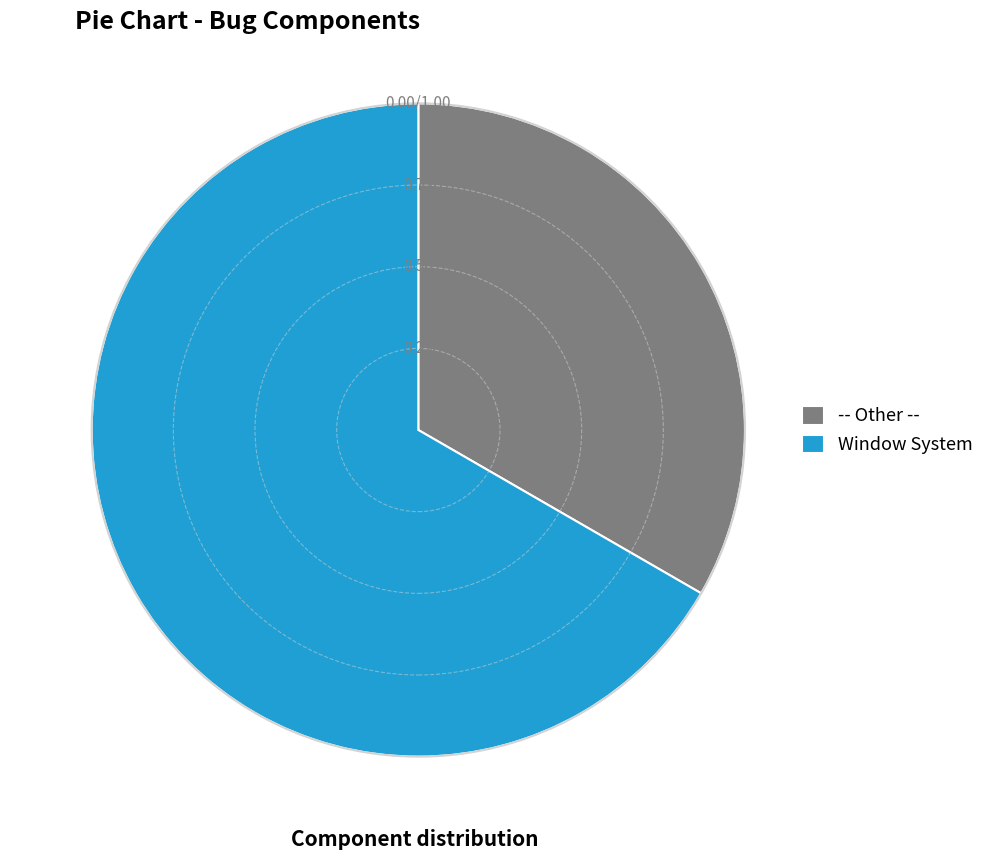

Which slice is the largest?

Window System